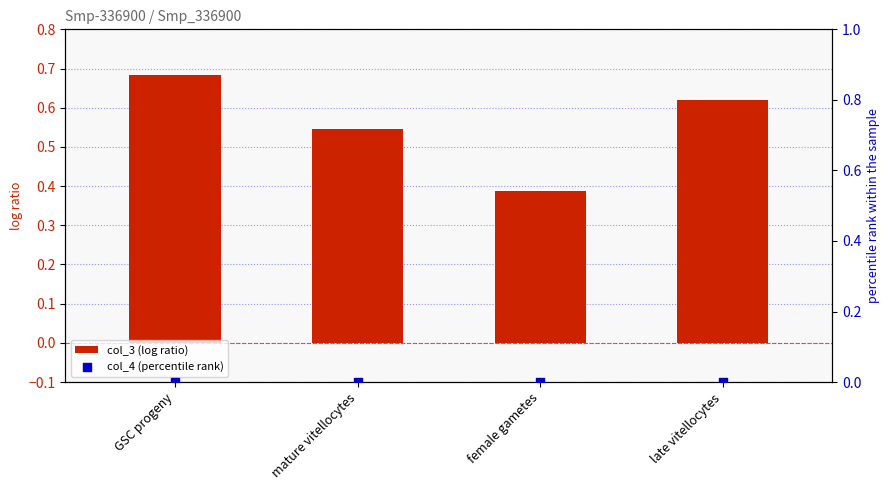

Is the value of col_3 (log ratio) at late vitellocytes greater than the value of col_4 (percentile rank) at female gametes?

Yes